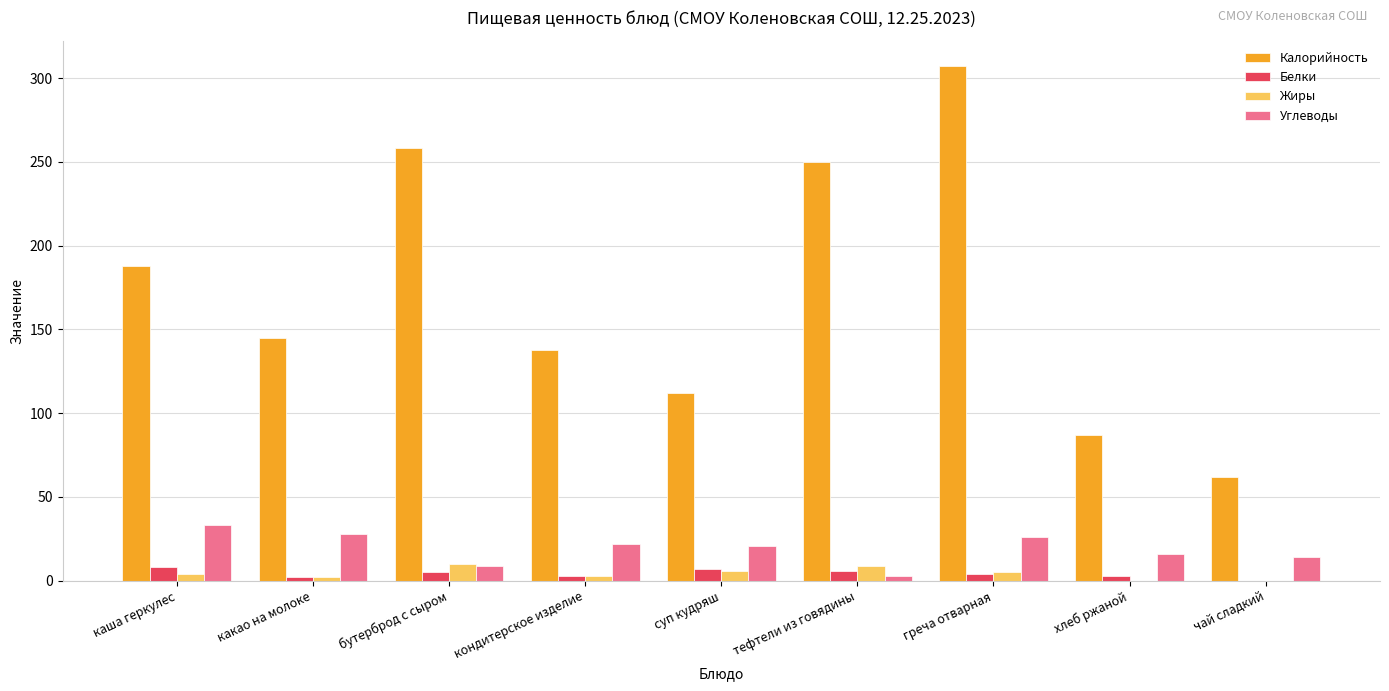

At which category does the chart reach its peak across all series?

греча отварная